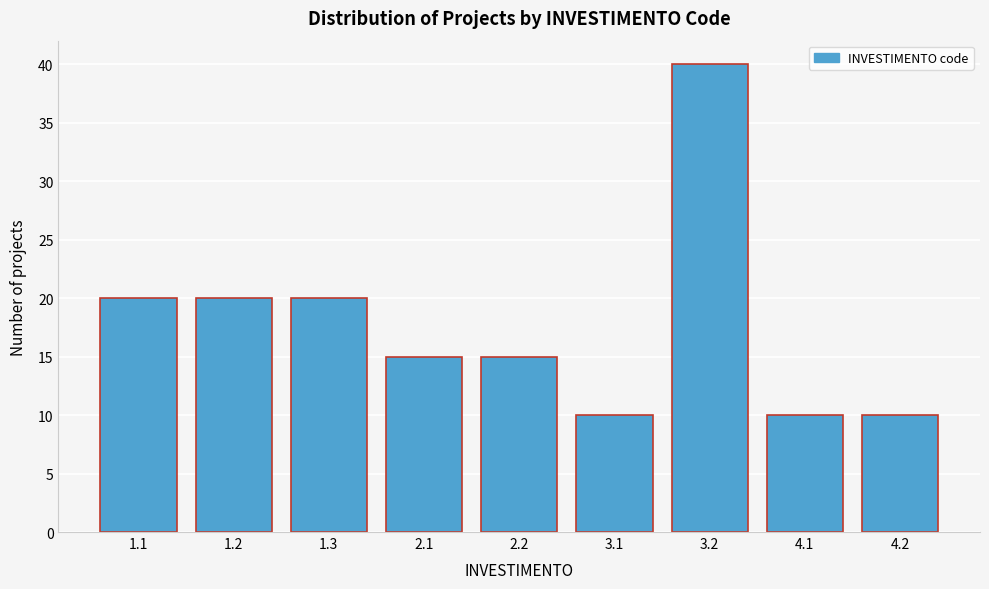

Reading left to right, list all the values displayed in this chart.

20	20	20	15	15	10	40	10	10